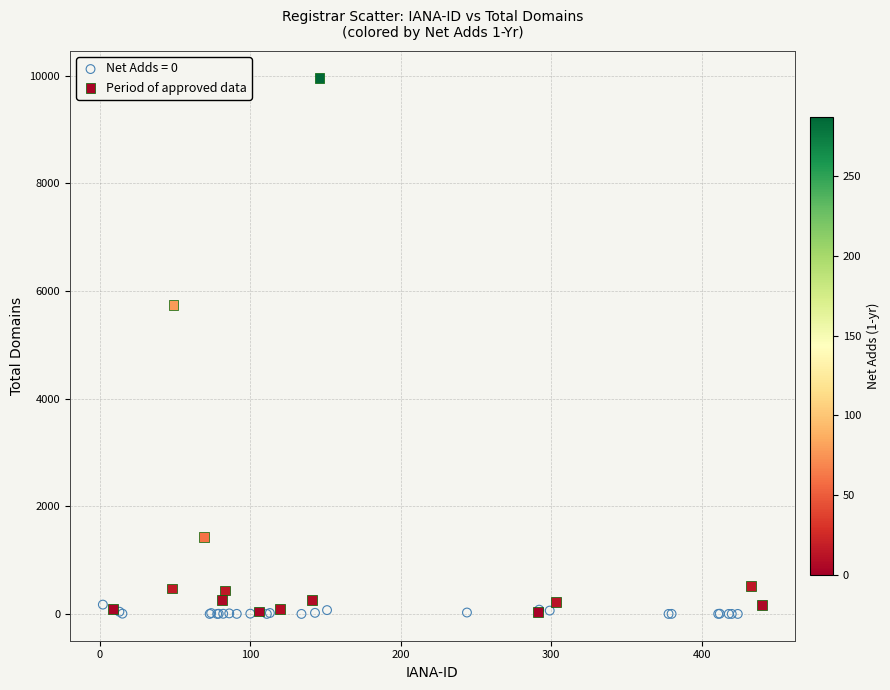

Which series has the largest Y range (max minus min)?

Period of approved data